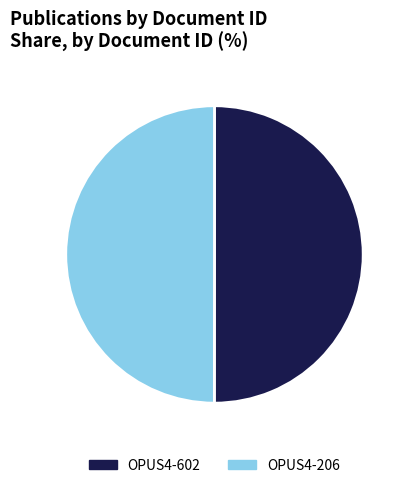

Combined, do OPUS4-602 and OPUS4-206 account for over 50%?

Yes